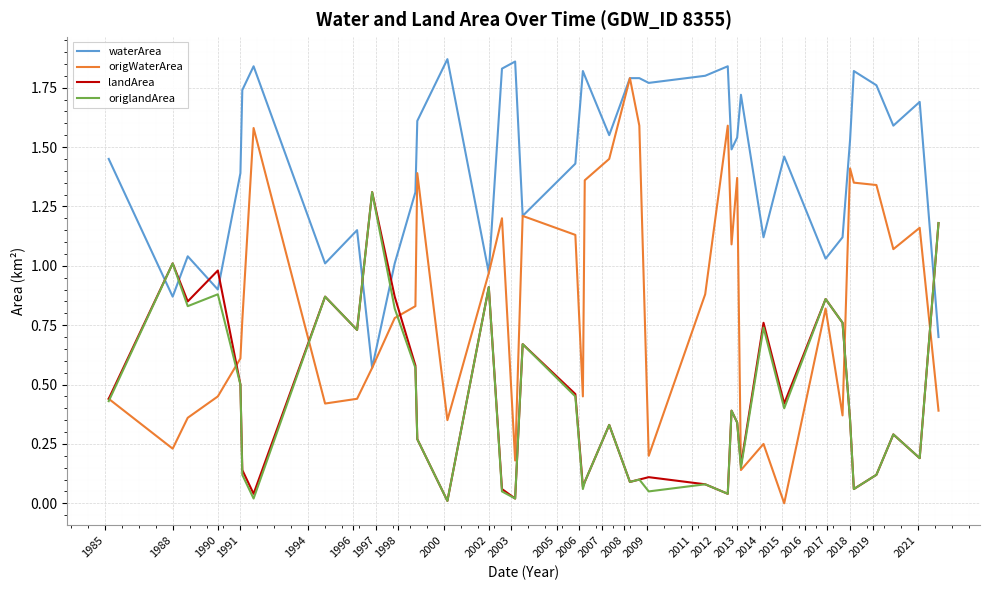

Which series has the widest spread of values?

origWaterArea